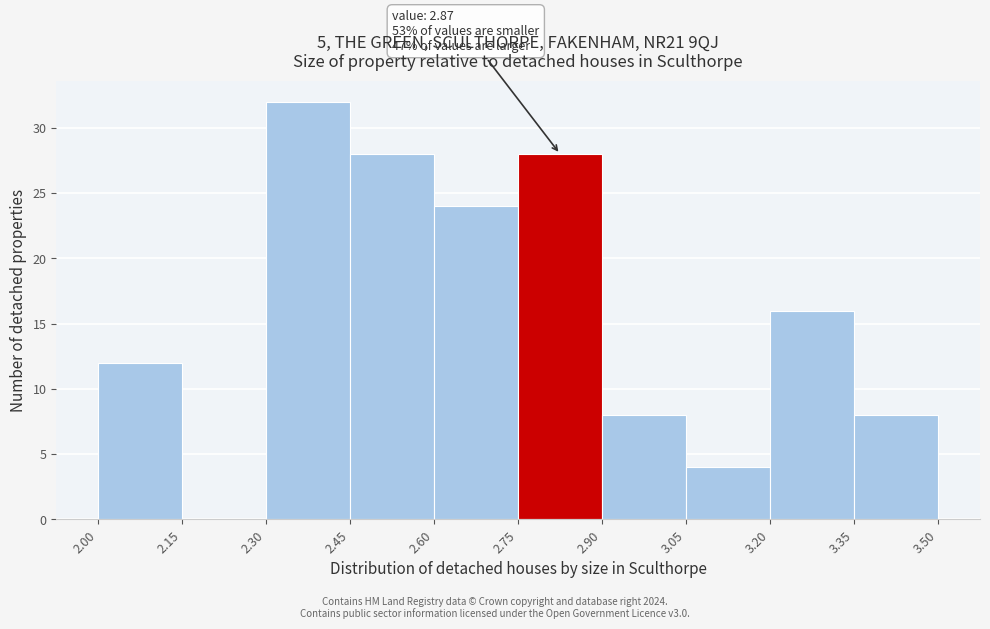

Over which range of the x-axis is the bar tallest?

2.30 to 2.45